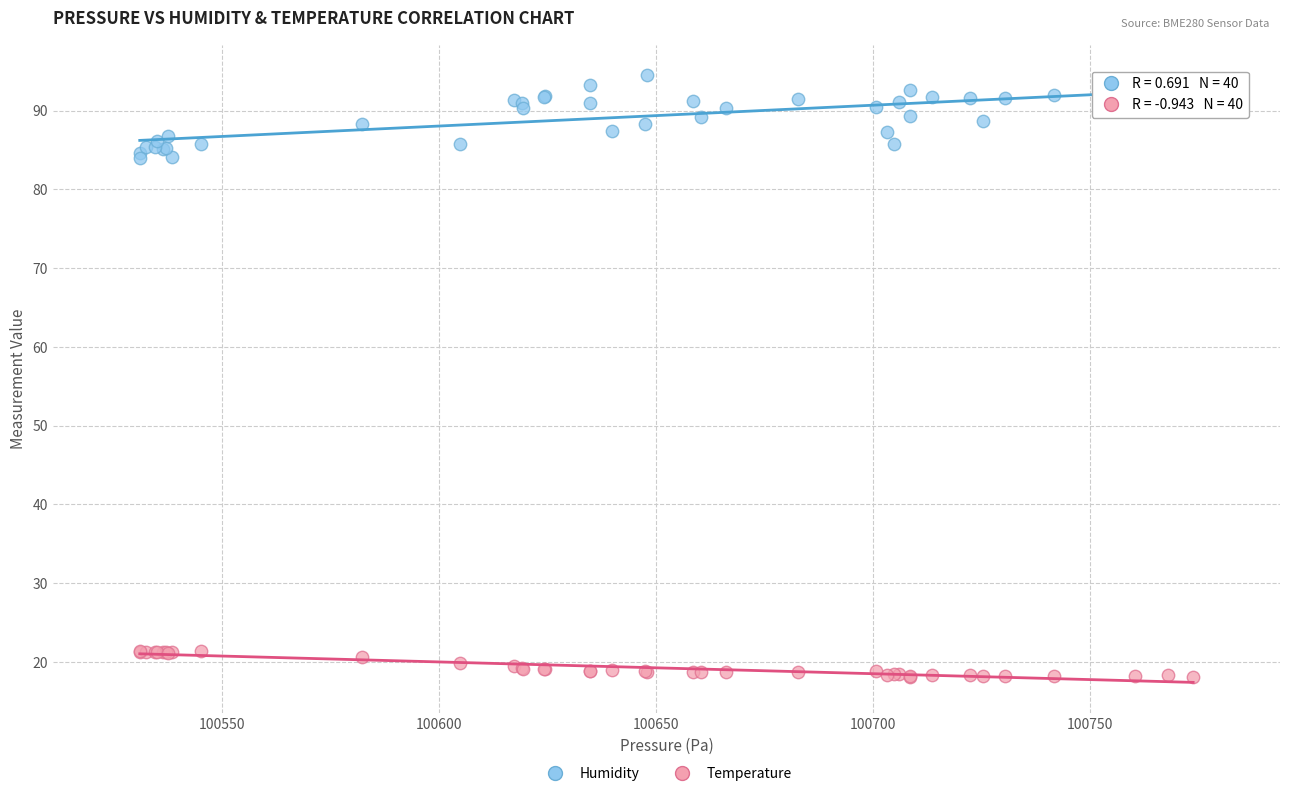

Which series reaches the minimum Y coordinate?

Temperature